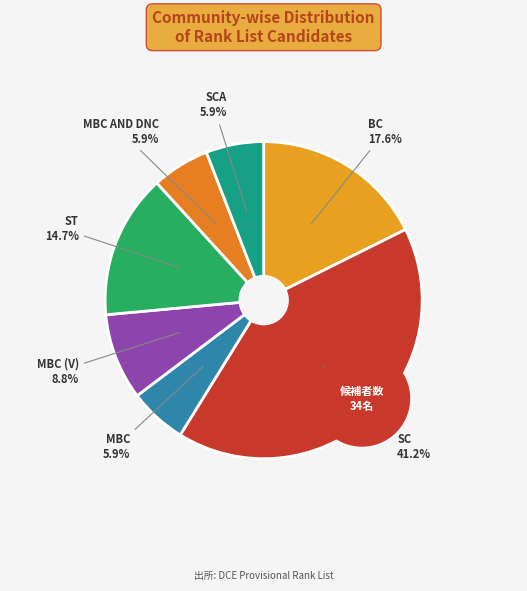

Is it true that BC is 18% of the pie?

True